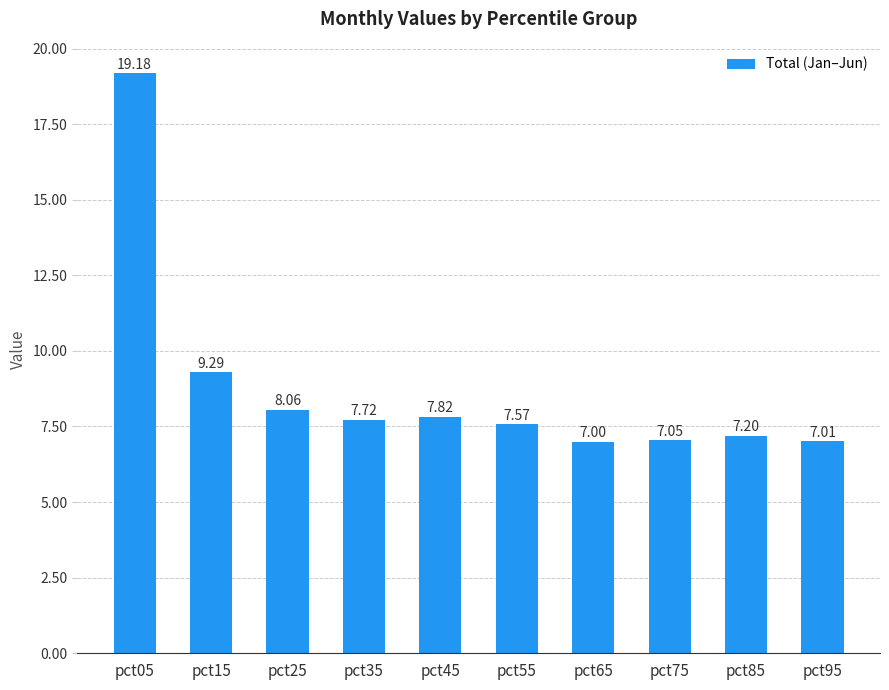

Where is the data nearest to the value 13?

pct15